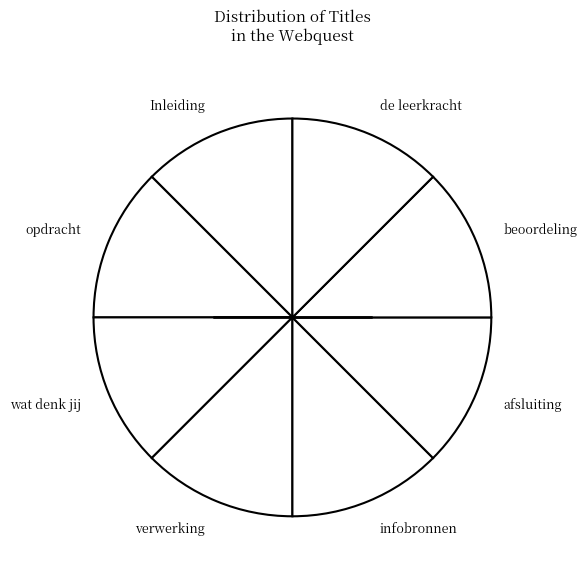

True or false: beoordeling accounts for 13% of the total.

True